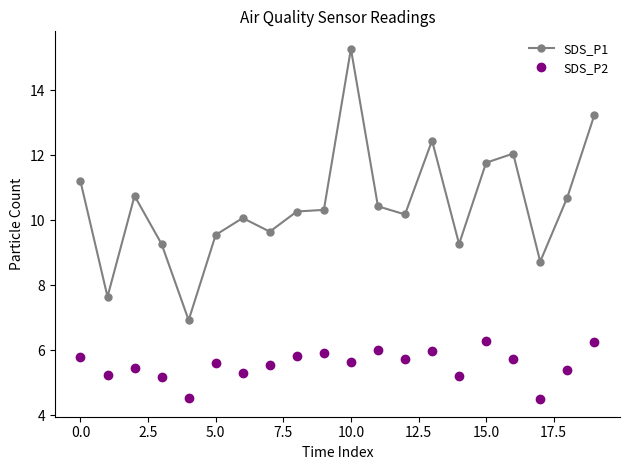

Does the chart have visible grid lines?

No